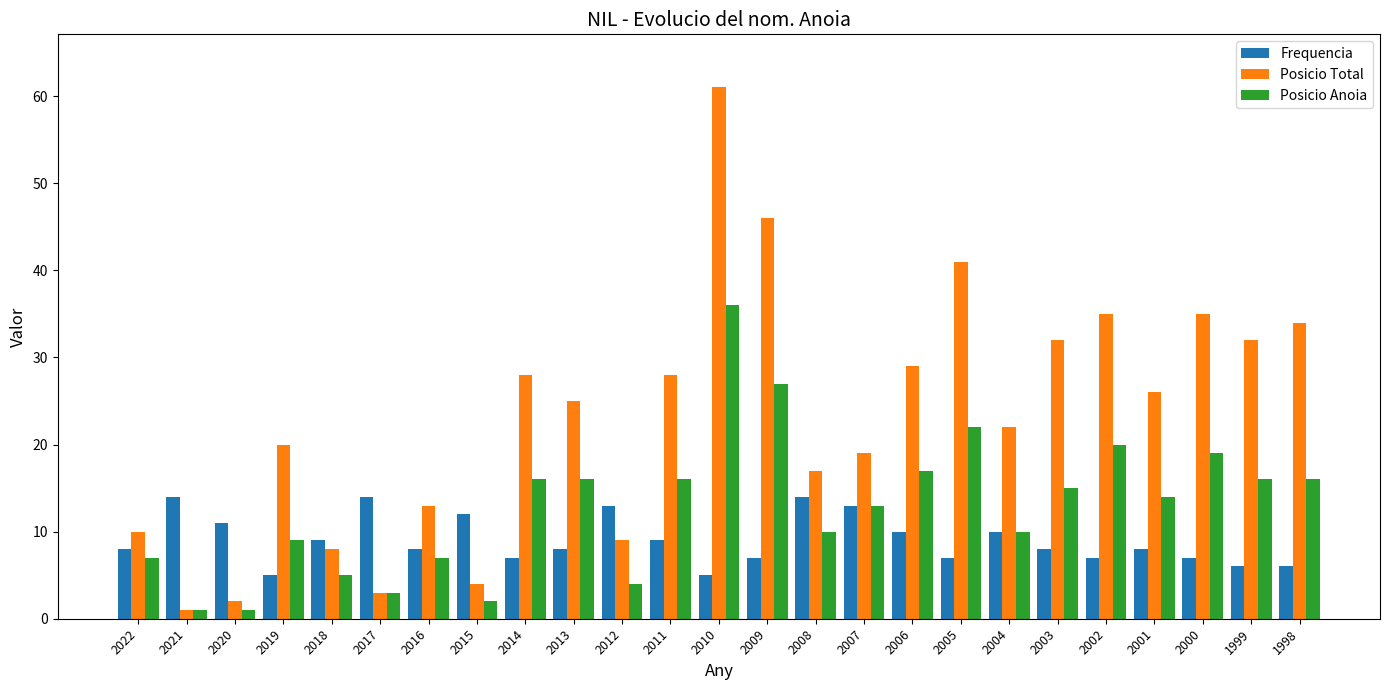

Is it true that Posicio Anoia equals 7 at 2016?

True